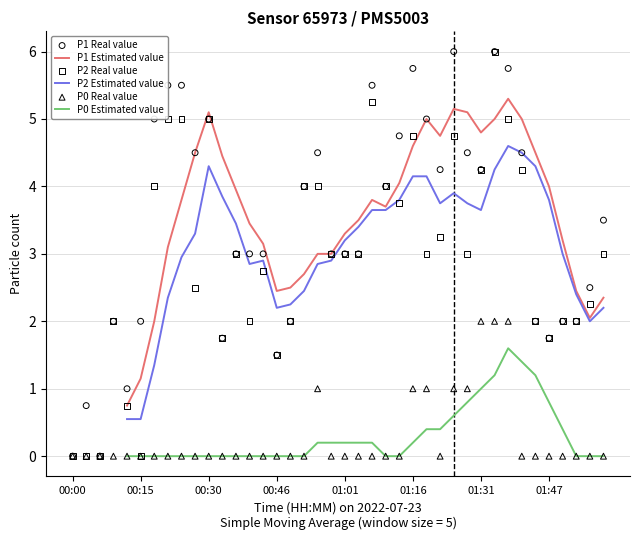

At how many categories does at least one series exceed 0?

38